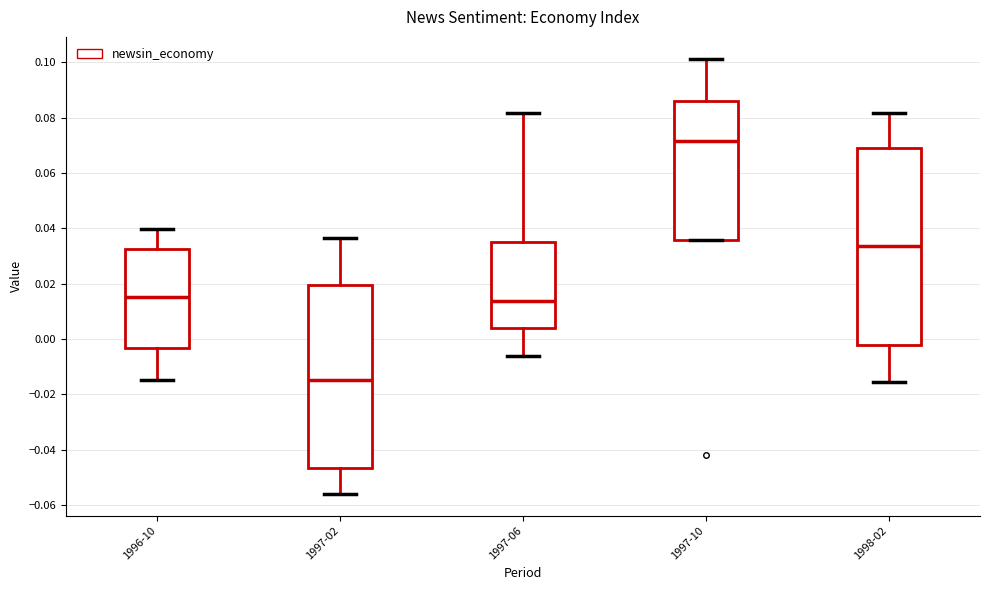

Which box is the tallest, from its lower edge to its upper edge?

1998-02